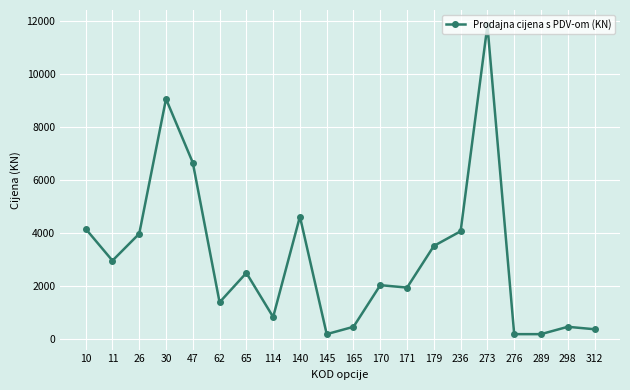

What is the sum of all values?

61447.5